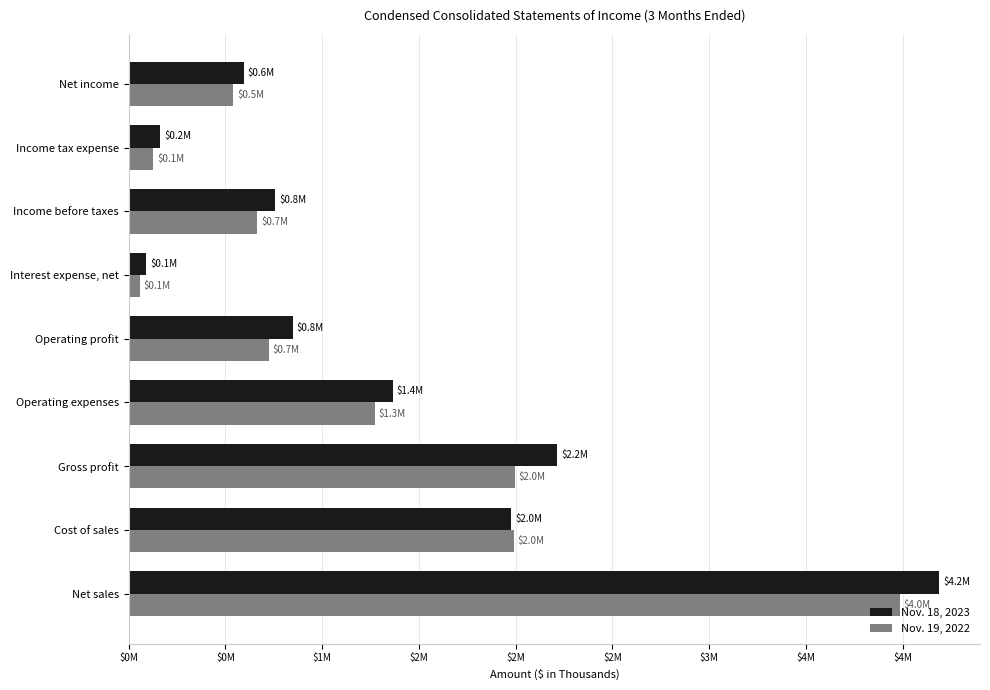

What are all the series names shown in the legend?

Nov. 18, 2023, Nov. 19, 2022